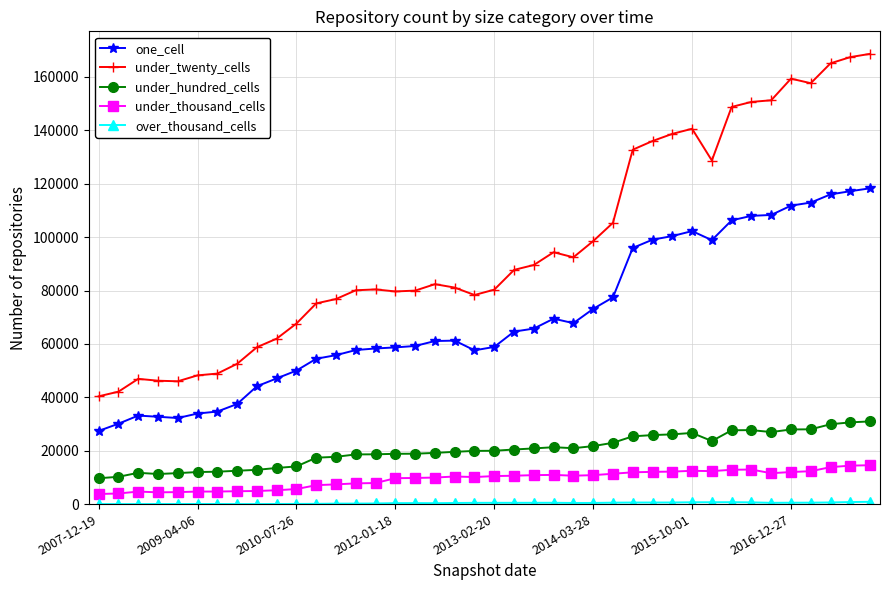

True or false: under_thousand_cells has more than 0 points higher than both neighbors.

True